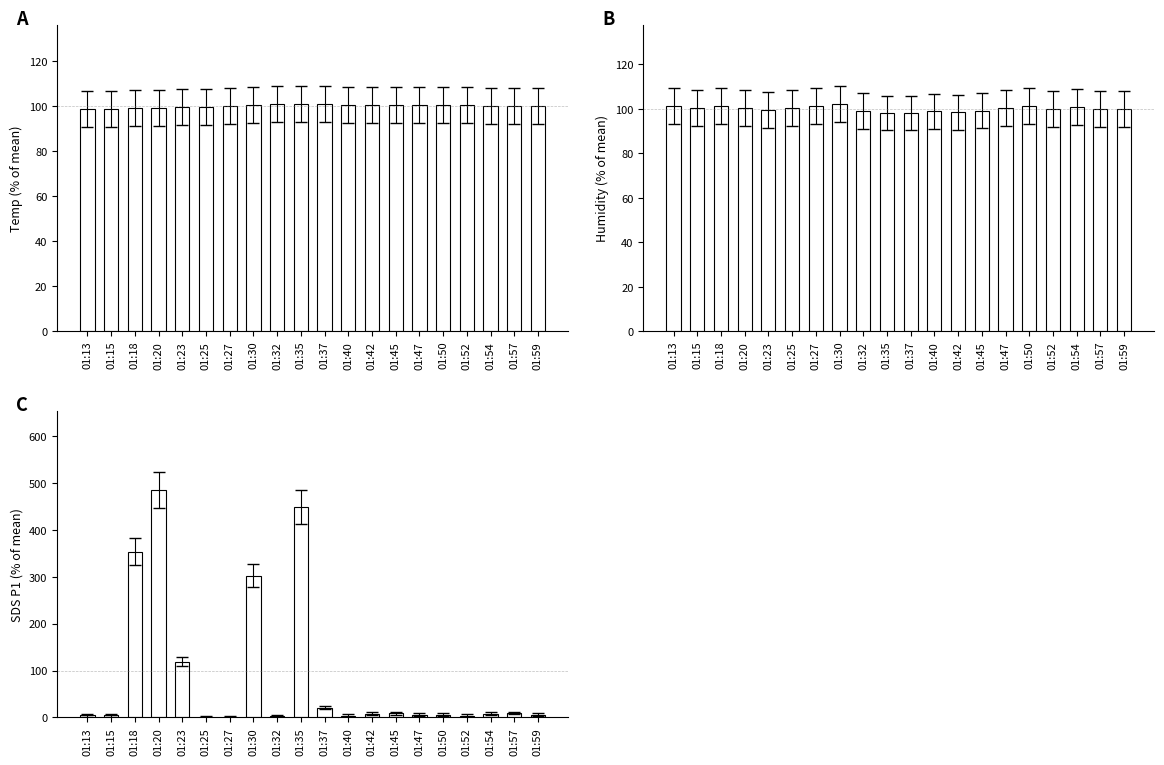

At which category is the sum across all series the highest?

01:20